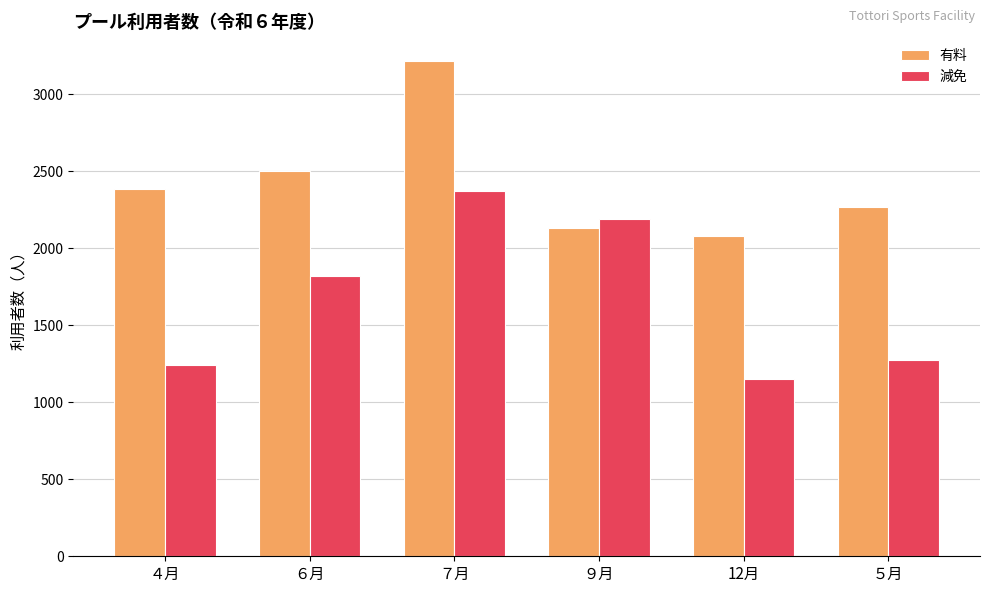

Rank the series at ６月 from lowest to highest value.

減免, 有料